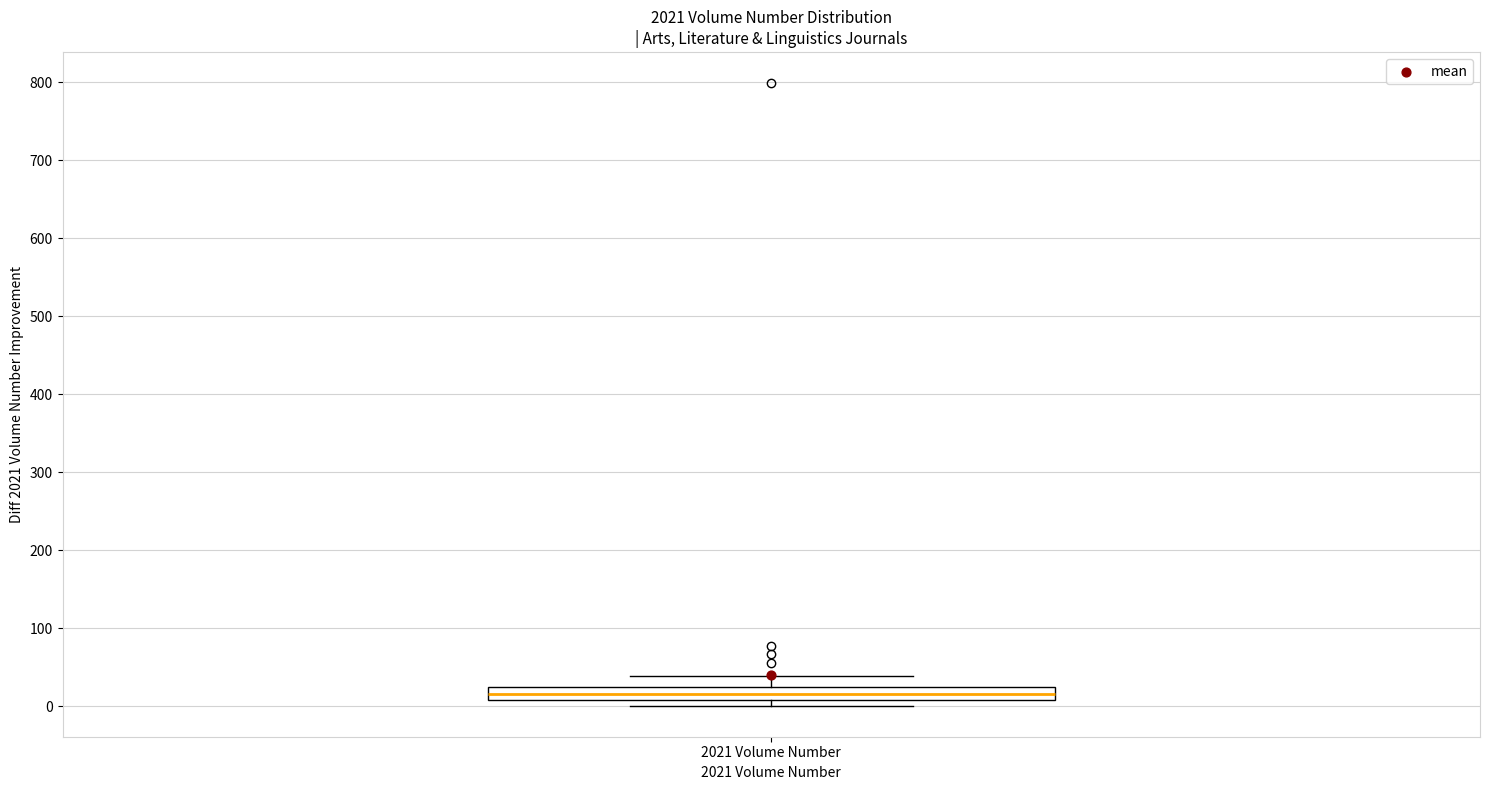

Read this box plot against the y-axis: the position of the median line, the range covered by the box, and the ends of both whiskers. The values are not printed on the chart, so give them approximately, as read against the axis.

median 20, box 10 to 30, whiskers 0 to 40